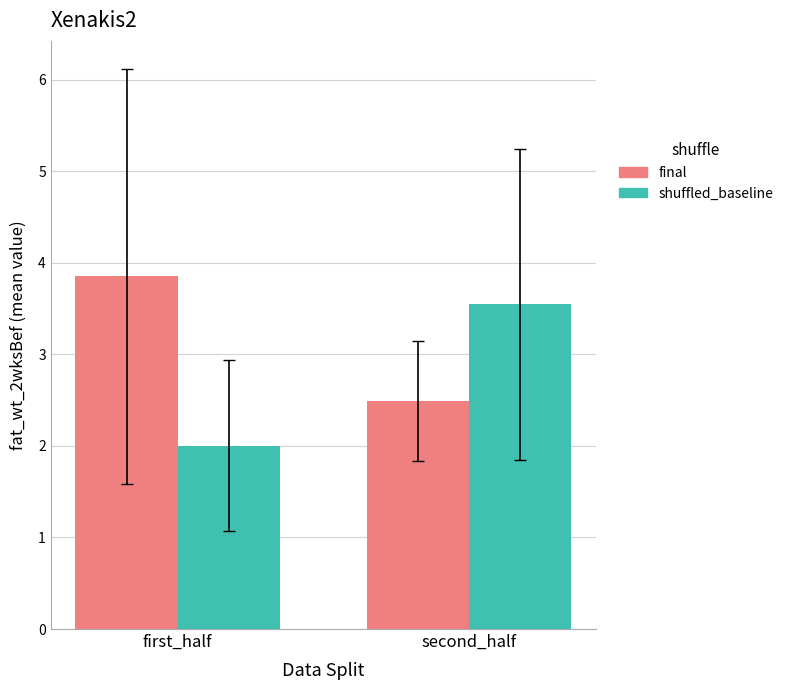

At which label is shuffled_baseline closest to 2?

first_half